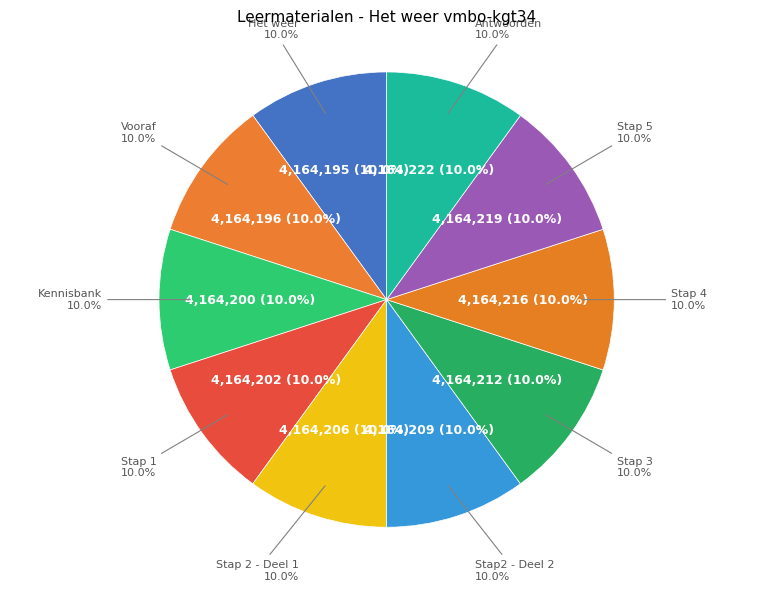

What is the total percentage of Stap 1 and Stap2 - Deel 2?

20.0%